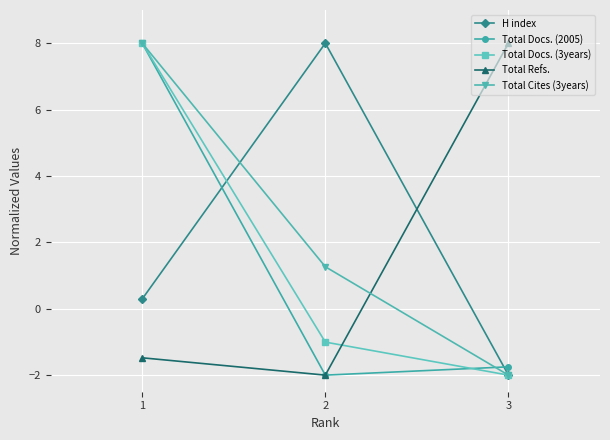

What is the lowest value of the Total Docs. (3years) series?

-2.0